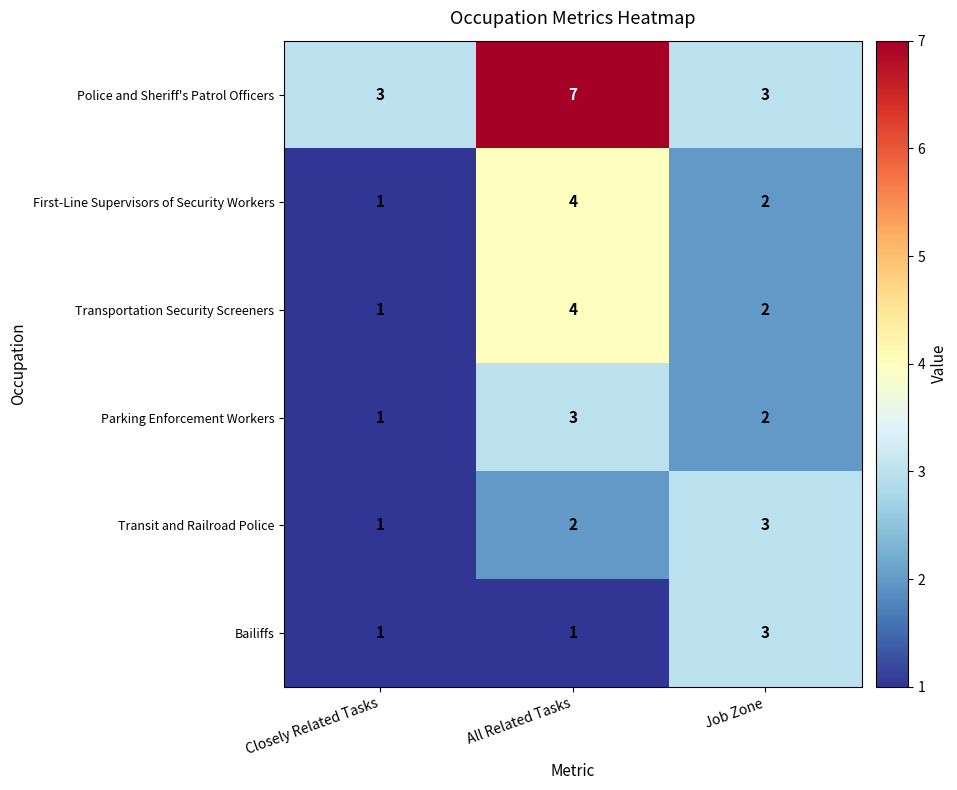

The value of Parking Enforcement Workers at All Related Tasks is 3. True or false?

True